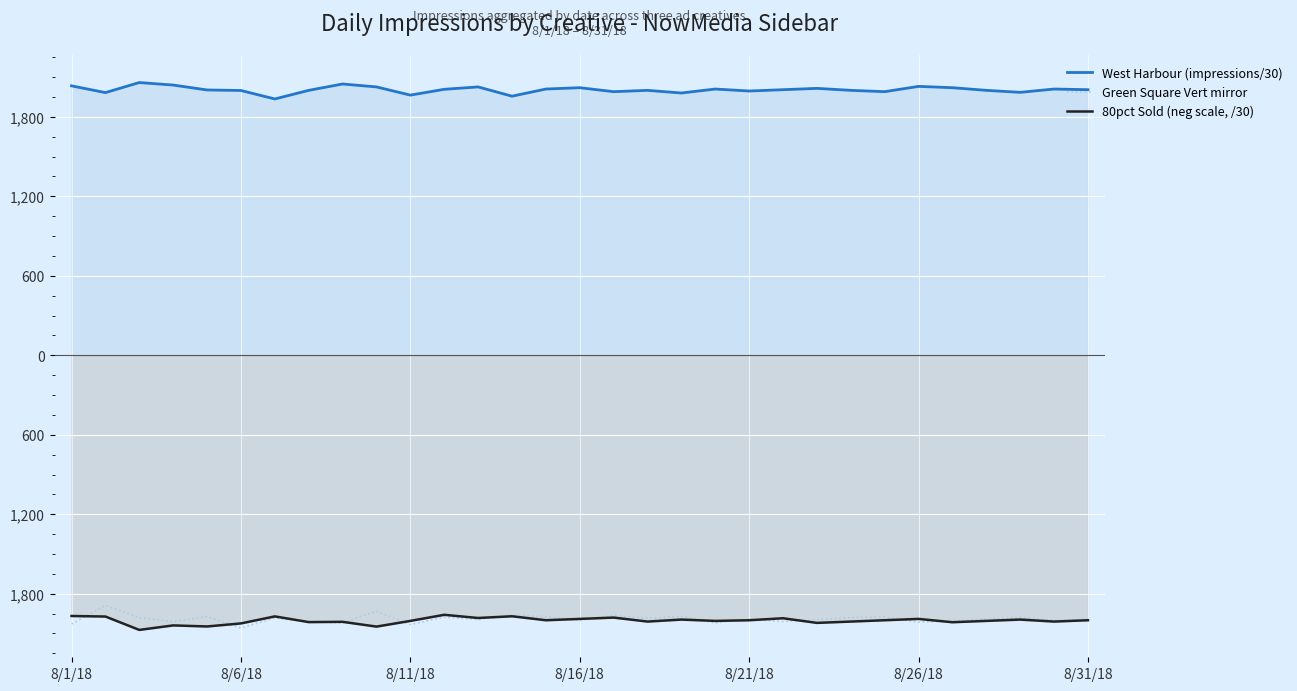

What is the difference between the 80pct Sold (neg scale, /30) values at 8 and 28?

0.6